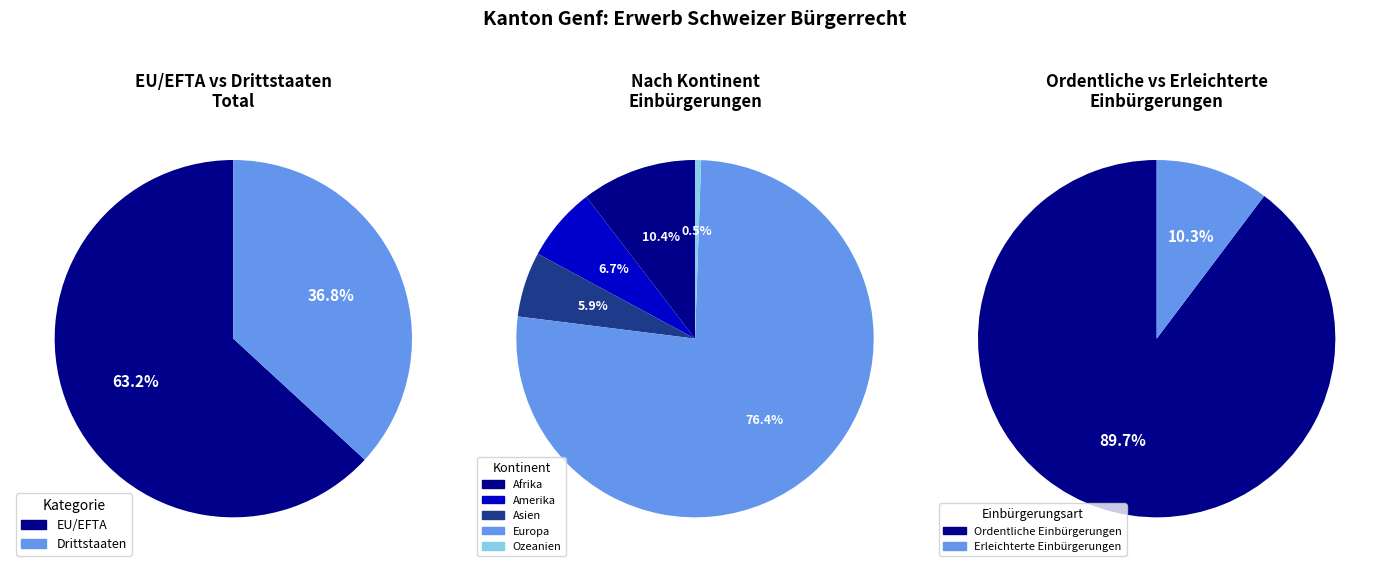

How many segments does this pie chart have?

5